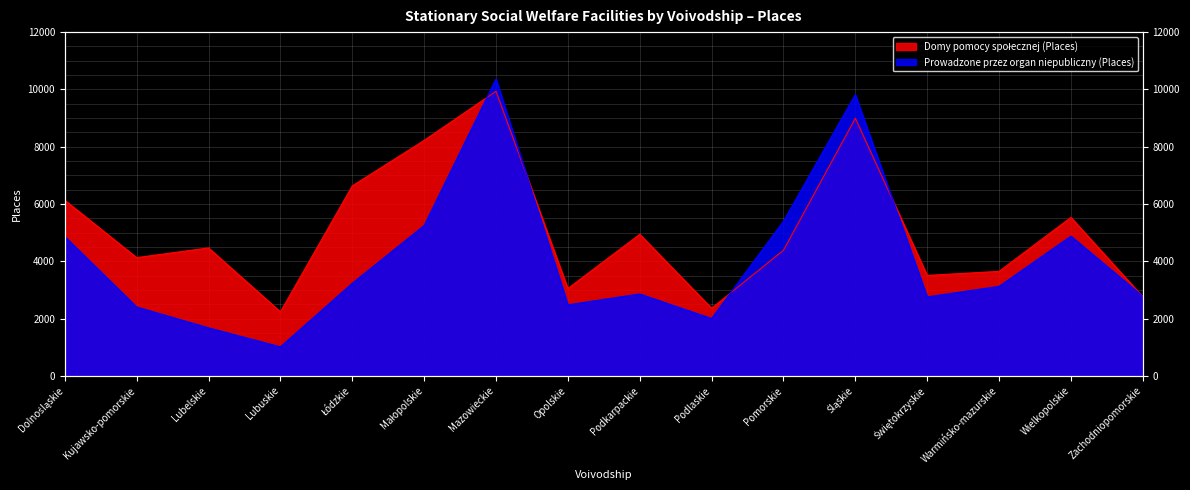

What is the difference between the maximum and minimum values in the Prowadzone przez organ niepubliczny (Places) series?

9352